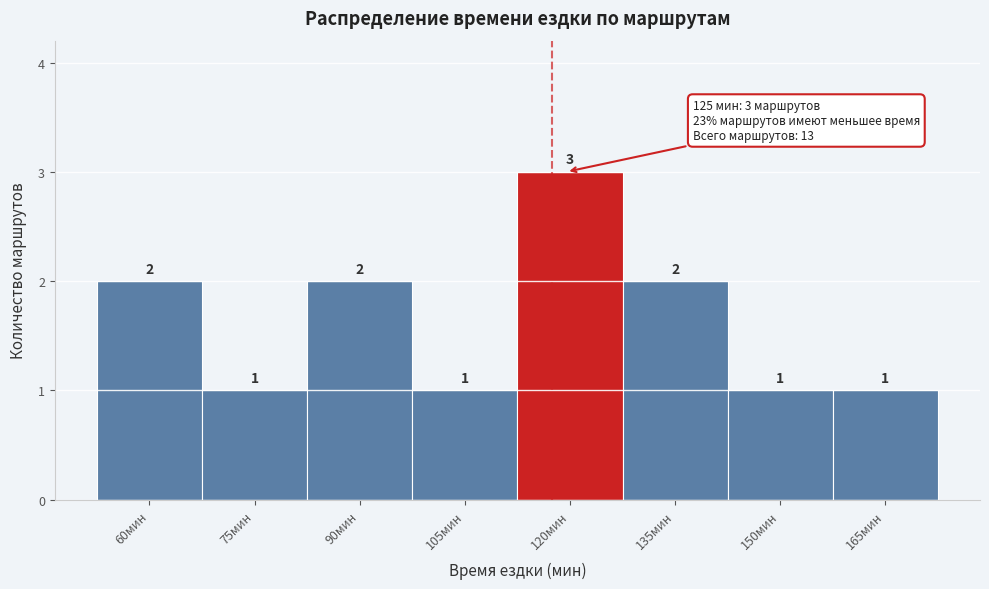

Reading left to right, what are all the values shown in this chart?

60мин=2	75мин=1	90мин=2	105мин=1	120мин=3	135мин=2	150мин=1	165мин=1